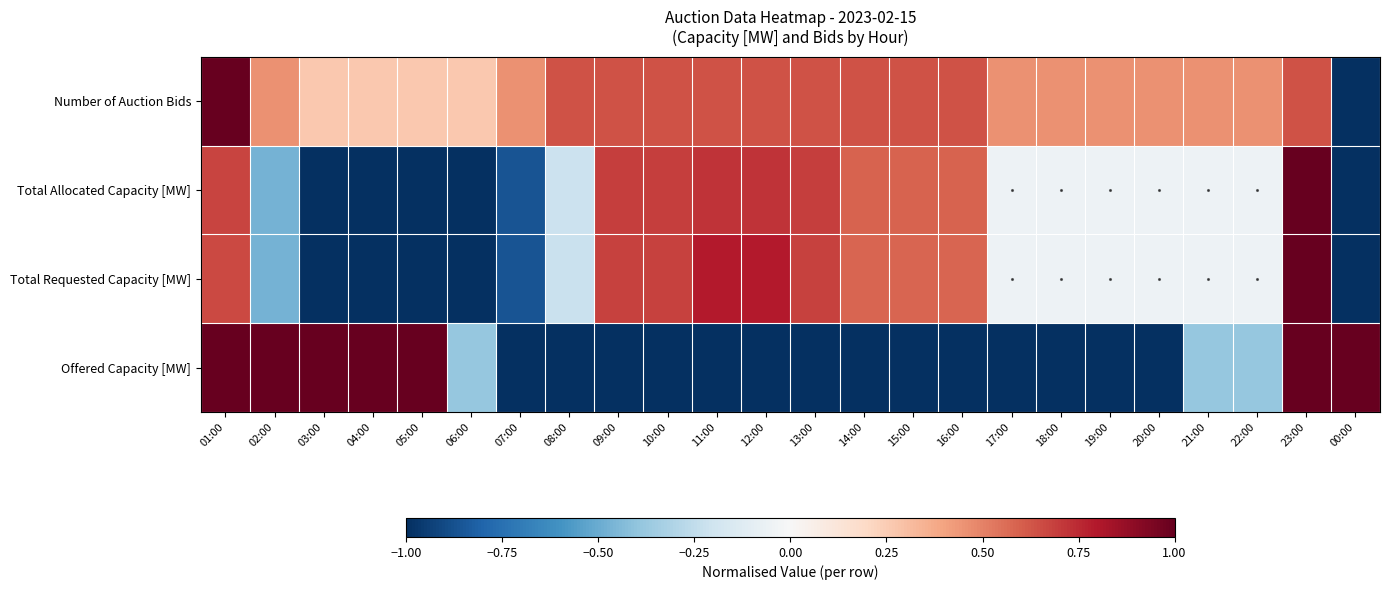

At 14:00, list the series in order from largest to smallest.

Number of Auction Bids, Total Allocated Capacity [MW], Total Requested Capacity [MW], Offered Capacity [MW]